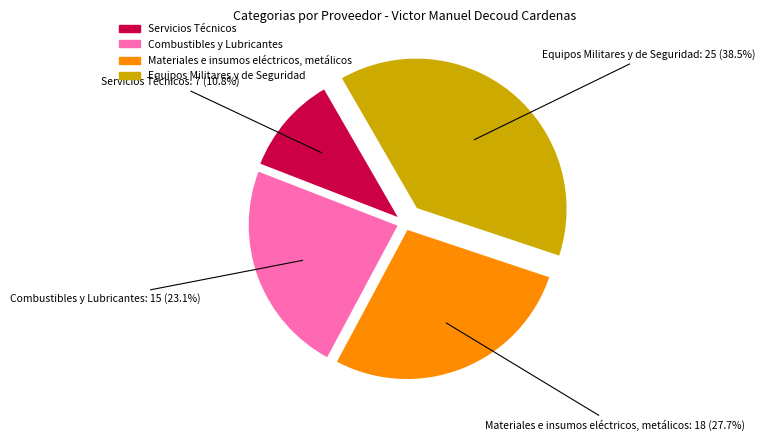

Does any single category account for the majority?

No